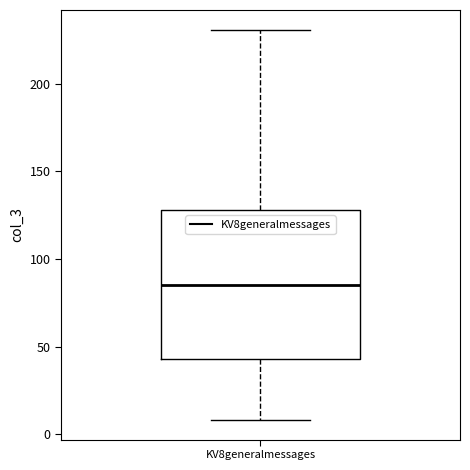

Where is the upper edge of the box for KV8generalmessages on the y-axis? The values are not printed on the chart, so give them approximately, as read against the axis.

130